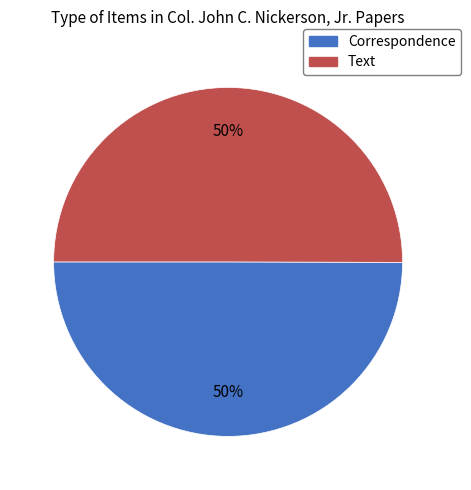

Combined, do Correspondence and Text account for over 50%?

Yes